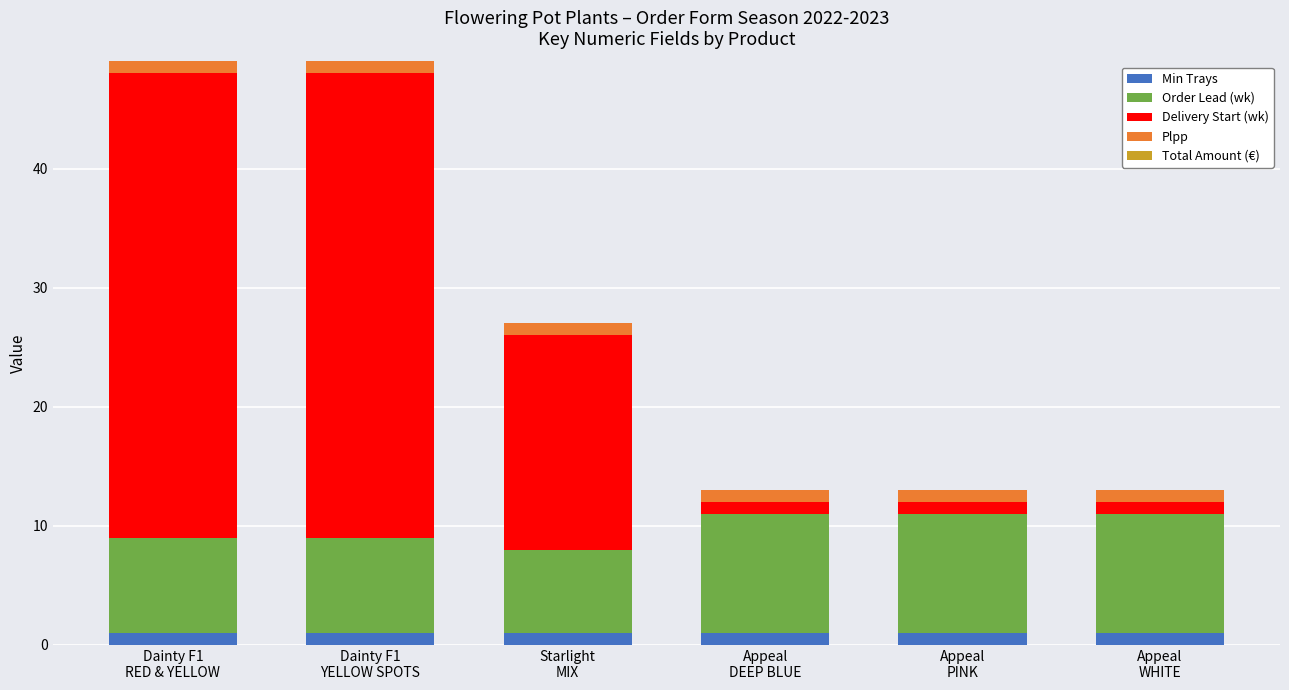

Are the bars grouped side by side (vs. stacked)?

No